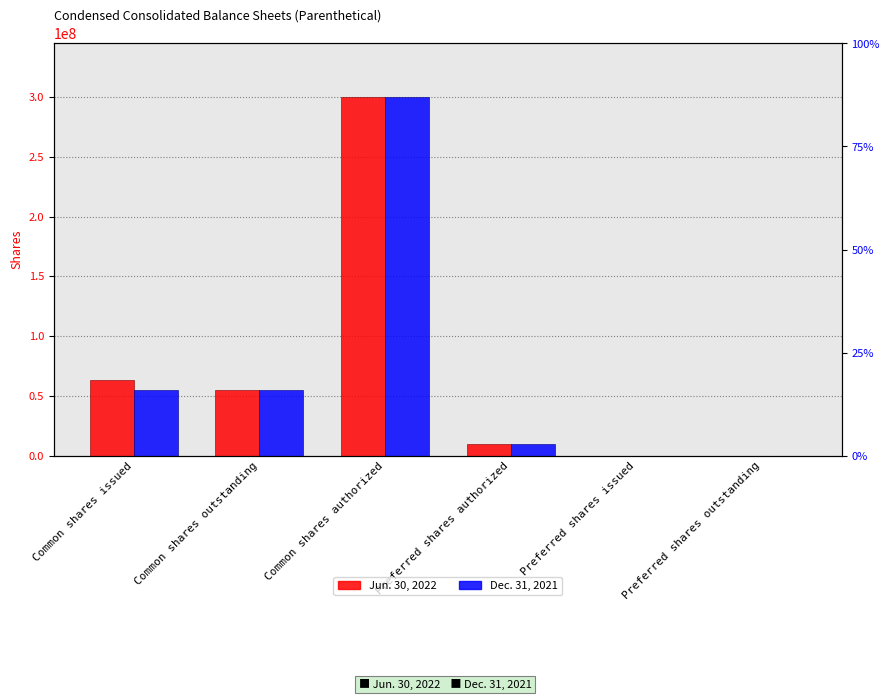

What position from the left is Common shares outstanding?

2